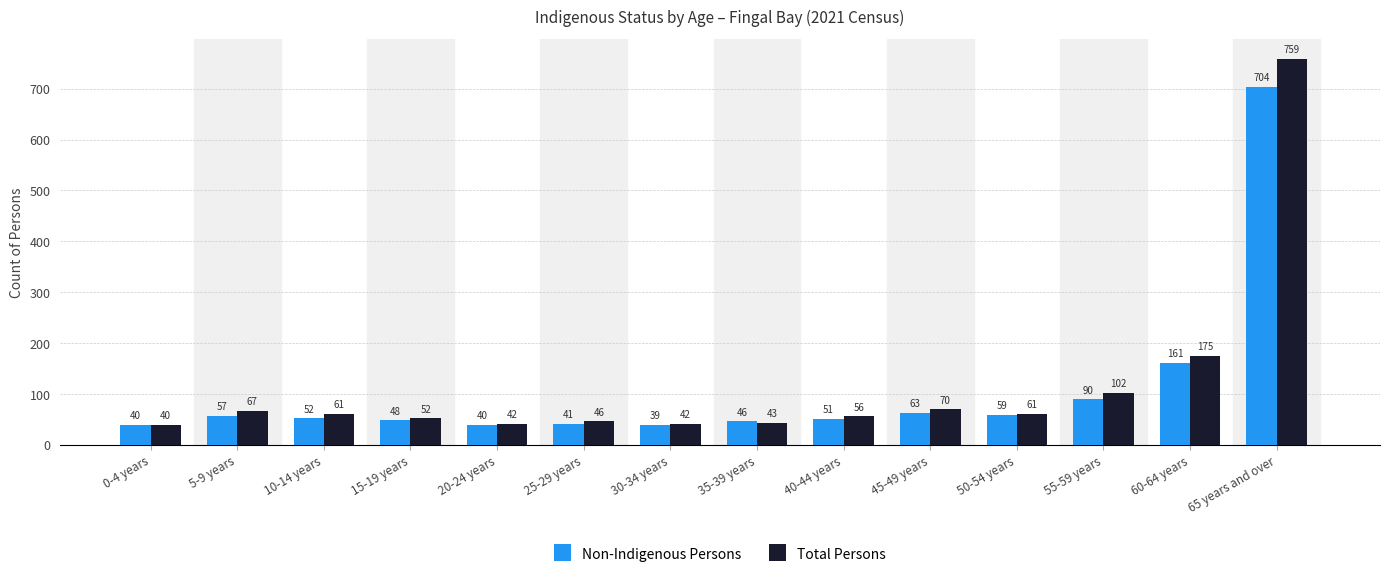

What is the difference between the Non-Indigenous Persons values at 60-64 years and 65 years and over?

543